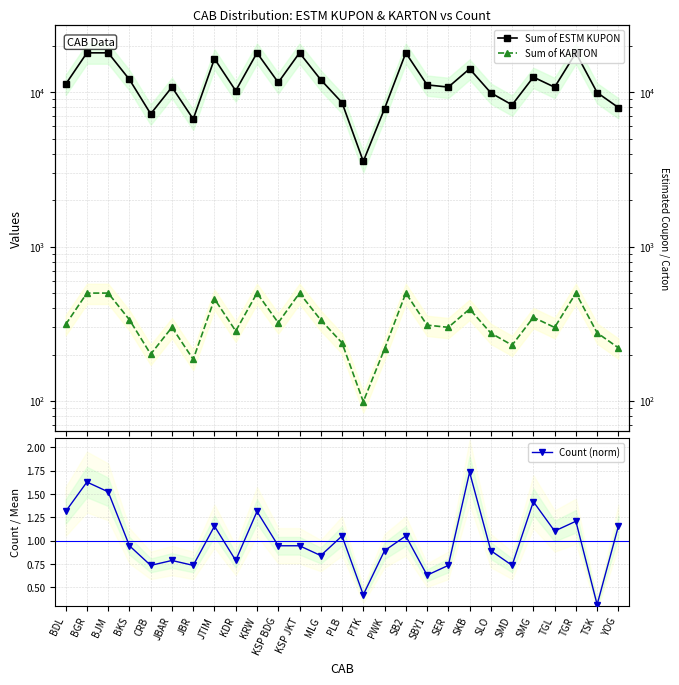

The Sum of KARTON series shows 336.0 at BKS. True or false?

True